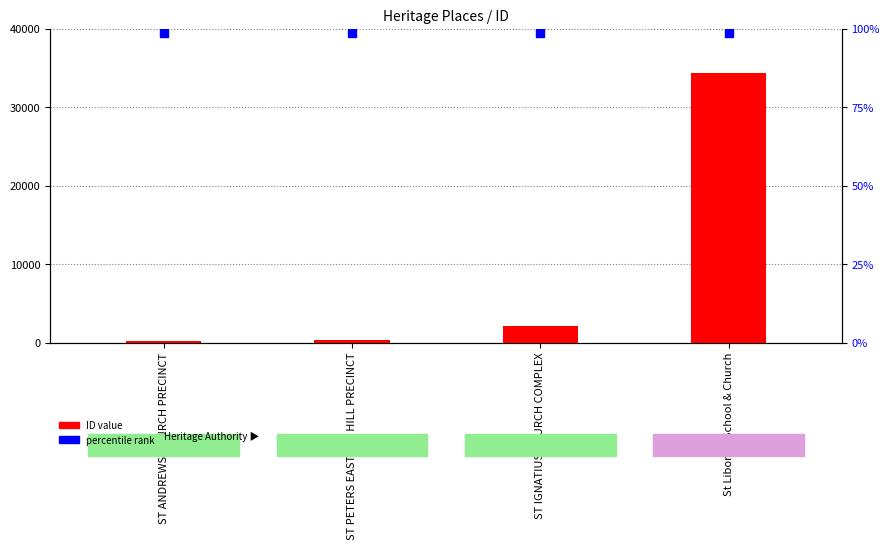

True or false: the data shows 22420 at St Liborius School & Church.

False